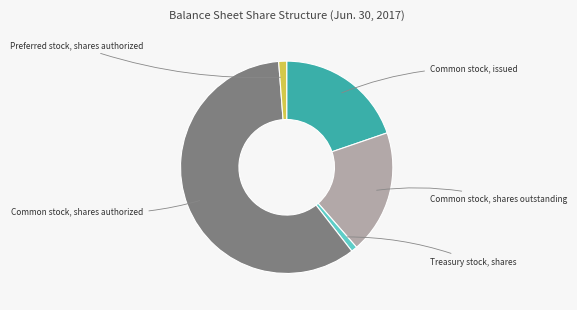

Combined, what portion of the pie is Preferred stock, shares authorized and Common stock, shares authorized?

60.5%